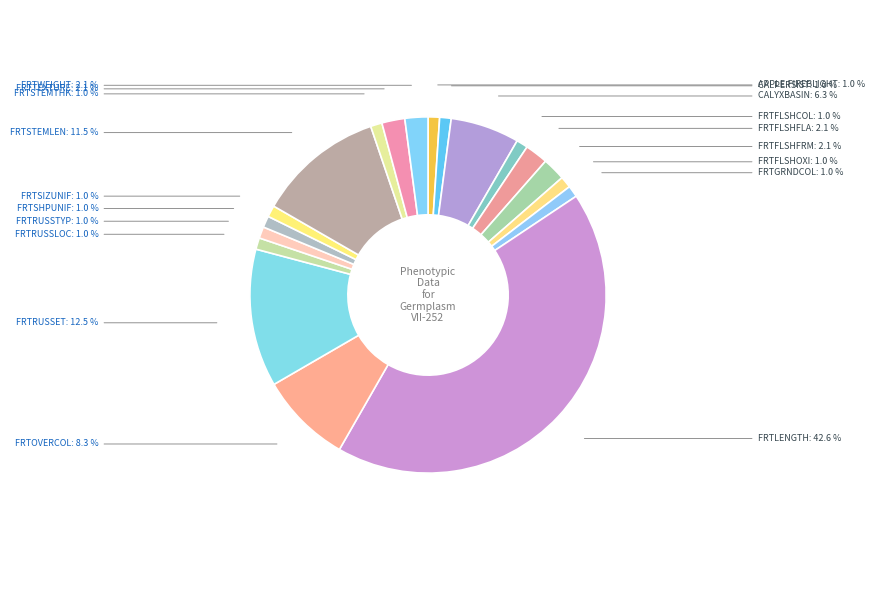

Does any single category account for the majority?

No